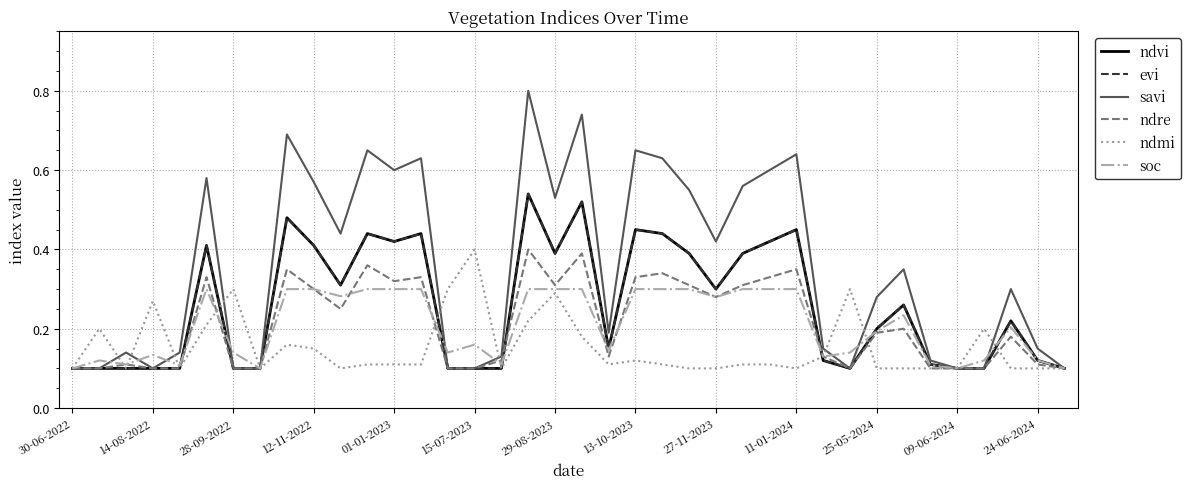

Does the chart display data point markers on the line(s)?

No